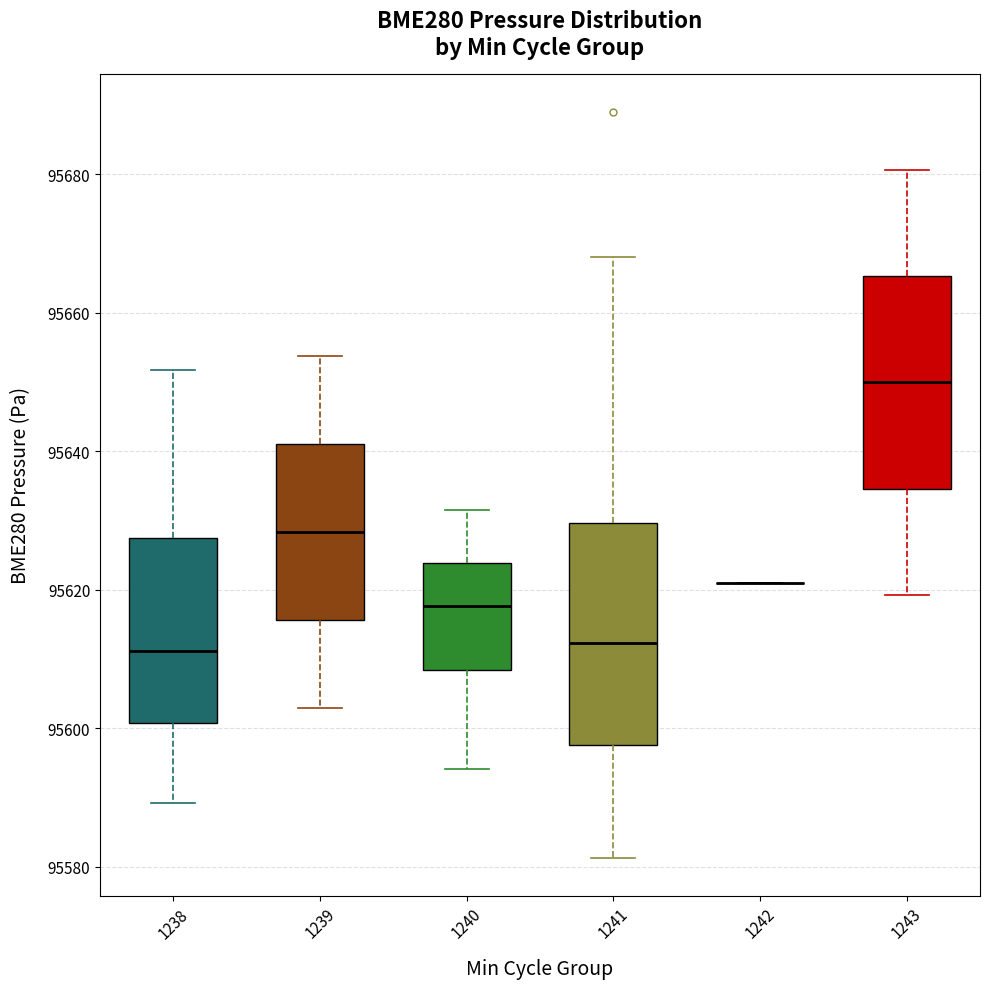

Reading left to right, read every box against the y-axis: the position of its median line, the range the box covers, and the ends of its whiskers. The values are not printed on the chart, so give them approximately, as read against the axis.

1238: median 95612, box 95600 to 95628, whiskers 95590 to 95652
1239: median 95628, box 95616 to 95642, whiskers 95602 to 95654
1240: median 95618, box 95608 to 95624, whiskers 95594 to 95632
1241: median 95612, box 95598 to 95630, whiskers 95582 to 95668
1242: box collapsed to a line at 95620, whiskers 95620 to 95620
1243: median 95650, box 95634 to 95666, whiskers 95620 to 95680